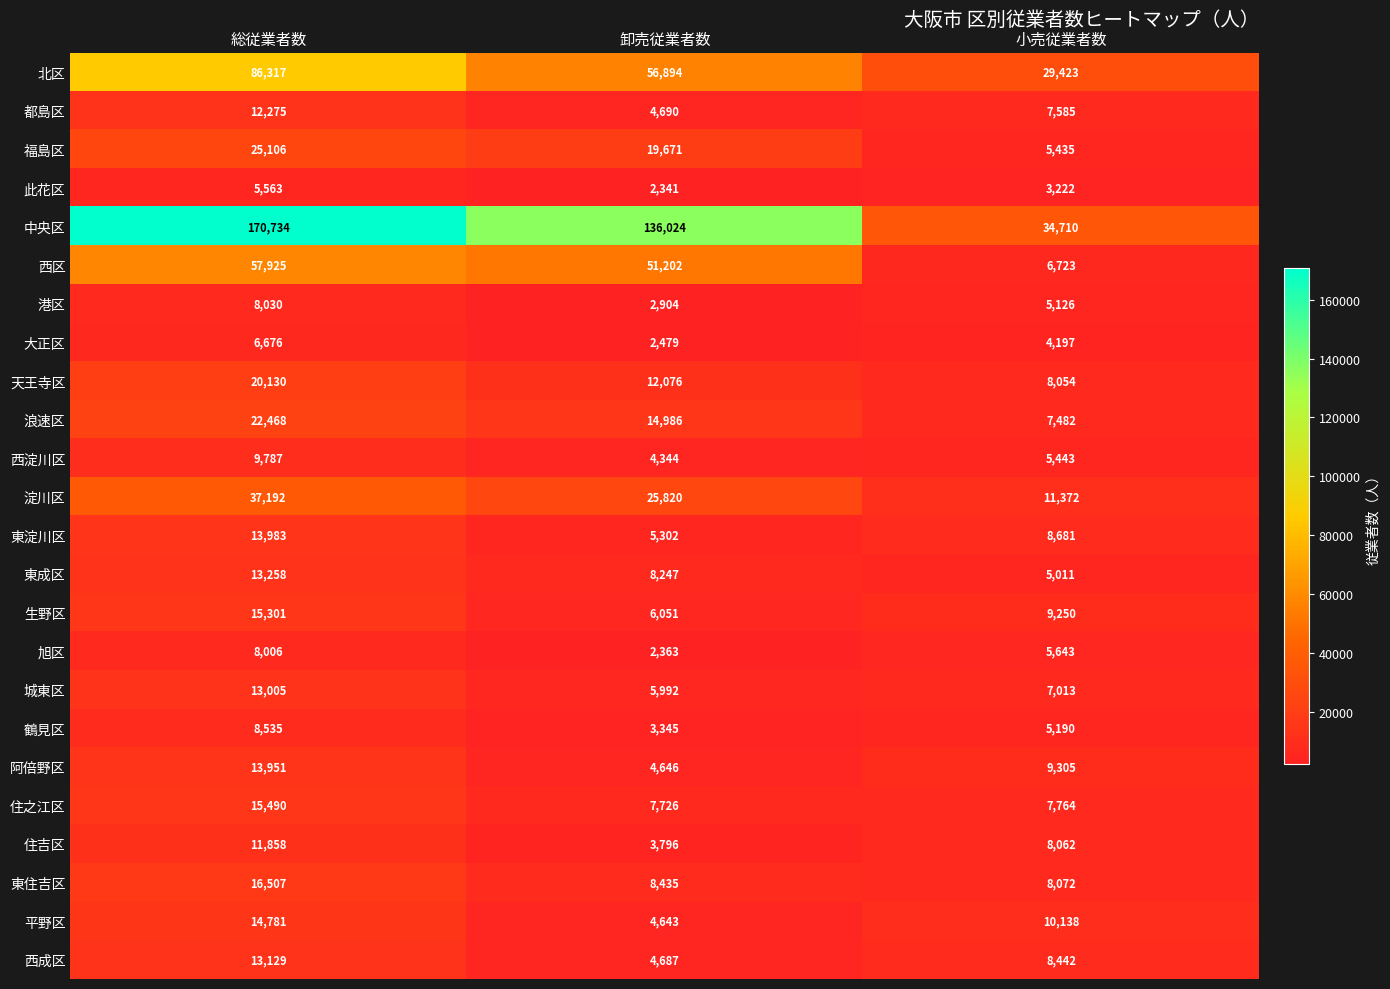

At 総従業者数, list the series in order from smallest to largest.

此花区, 大正区, 旭区, 港区, 鶴見区, 西淀川区, 住吉区, 都島区, 城東区, 西成区, 東成区, 阿倍野区, 東淀川区, 平野区, 生野区, 住之江区, 東住吉区, 天王寺区, 浪速区, 福島区, 淀川区, 西区, 北区, 中央区